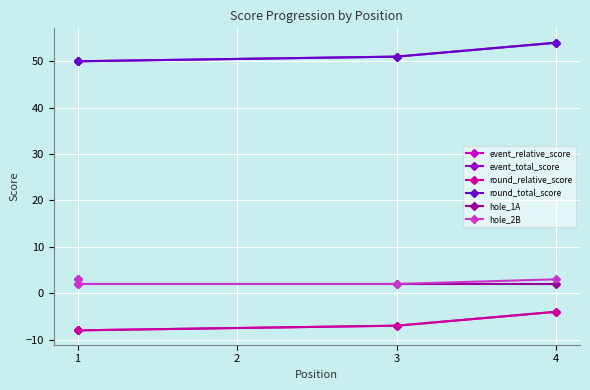

Which series has the widest spread of values?

event_relative_score